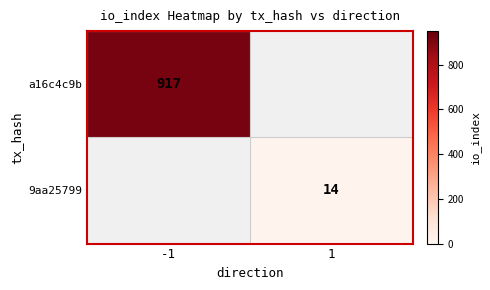

True or false: 9aa25799 has a value of 25 at 1.

False